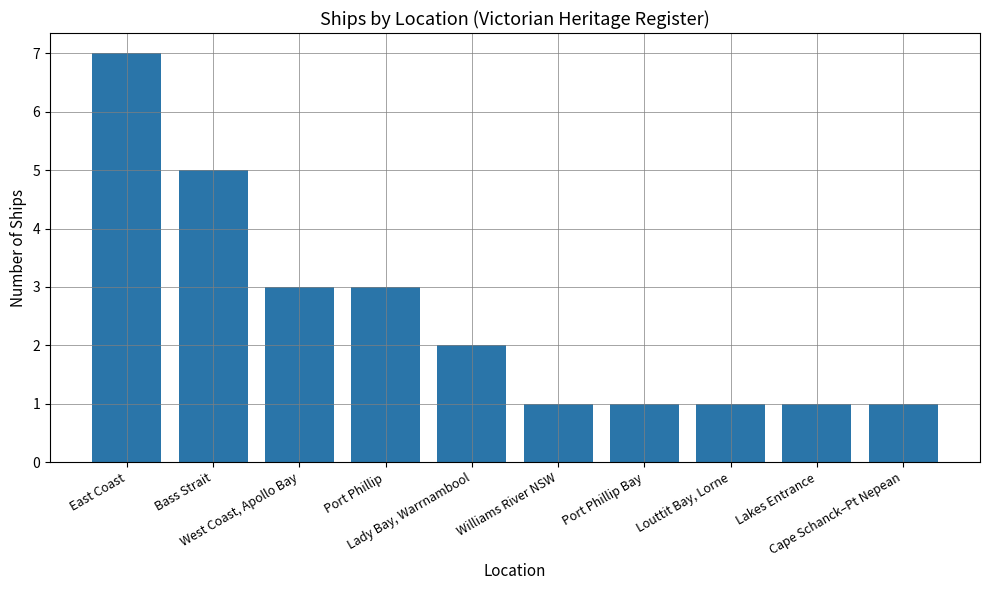

What is the greatest value displayed?

7